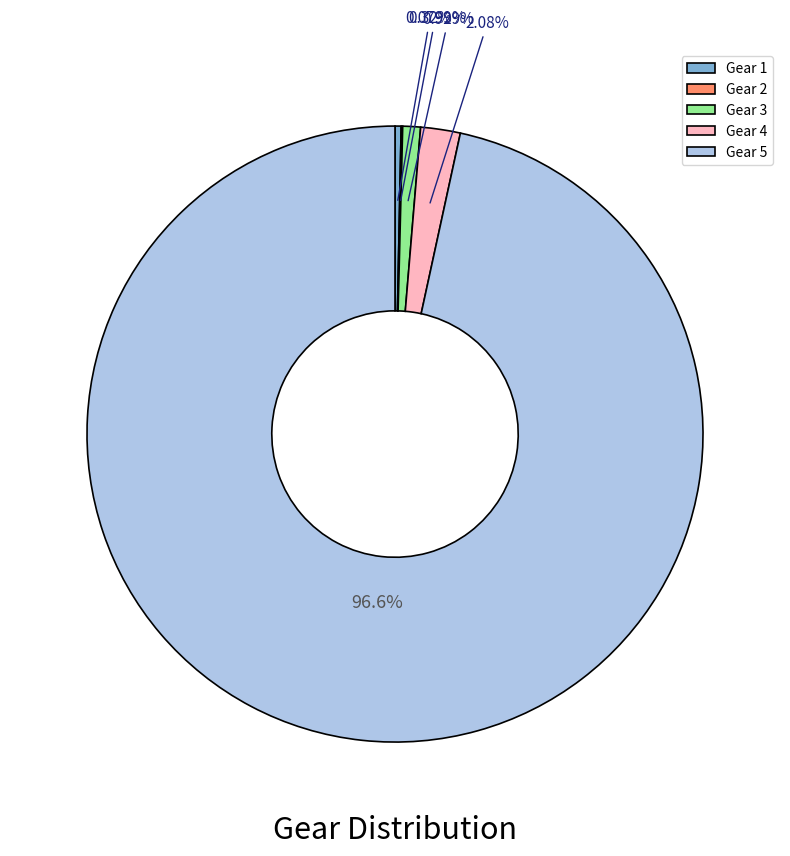

What is the majority slice?

Gear 5